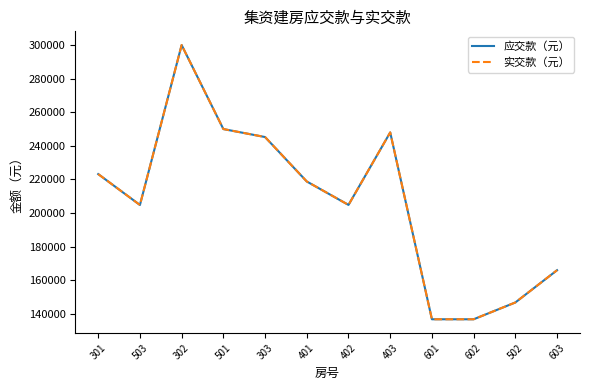

Is this an area chart (filled region under the line)?

No